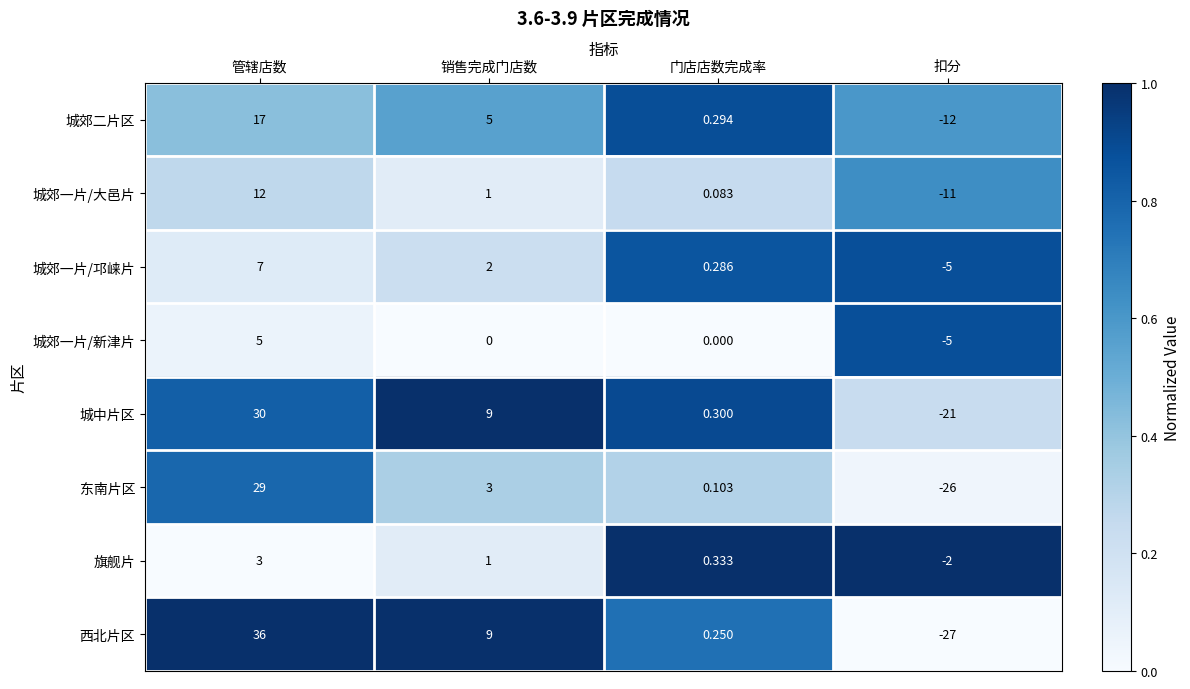

How many data points does each series have?

4